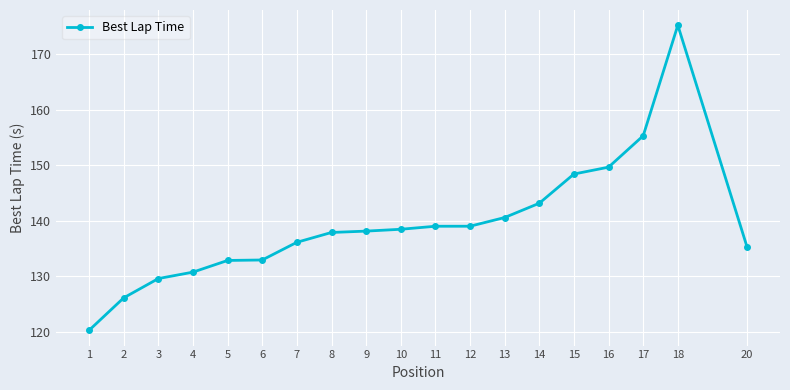

Count the number of data series in this chart.

1